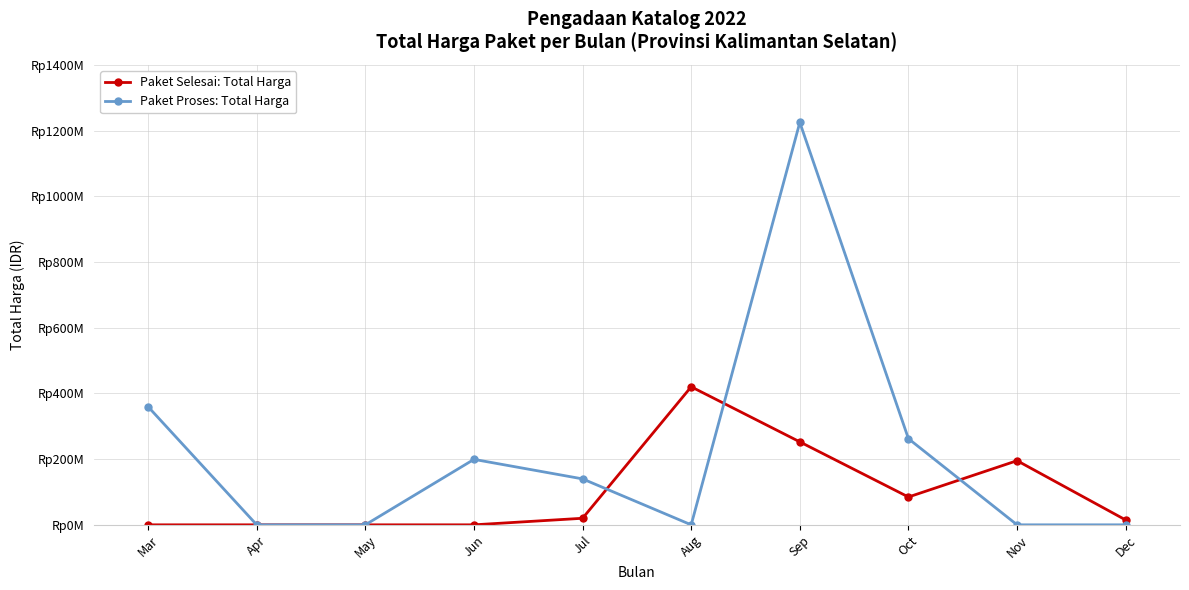

Which series has the largest total across all categories?

Paket Proses: Total Harga